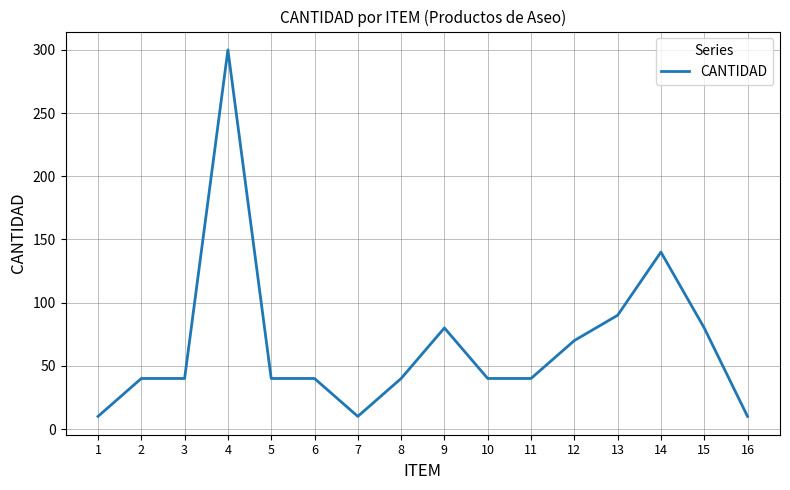

What is the difference between the maximum and minimum values?

290